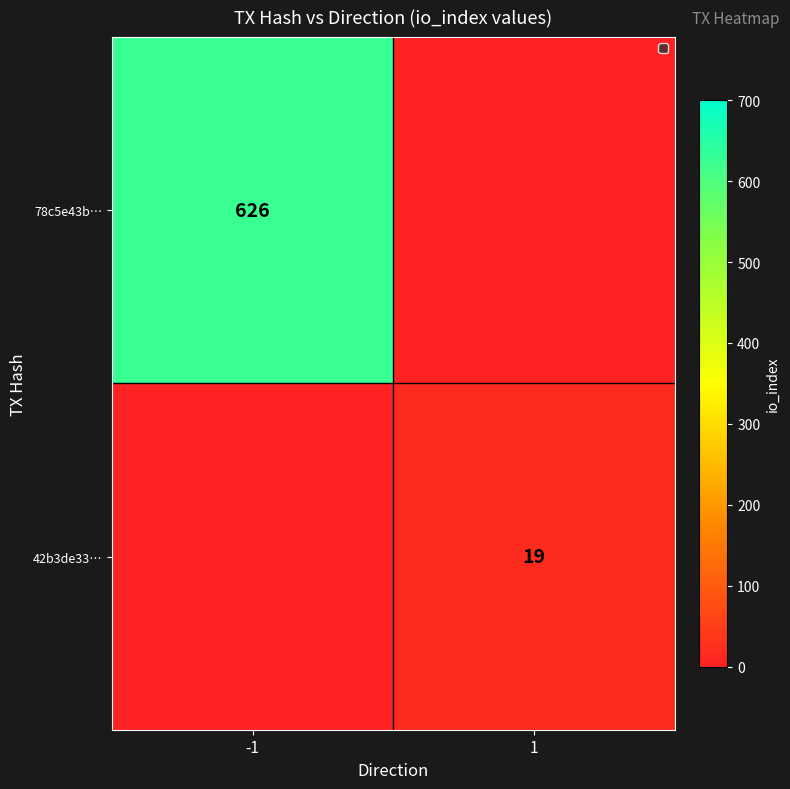

Is the value of 42b3de33… at 1 greater than the value of 78c5e43b… at -1?

No